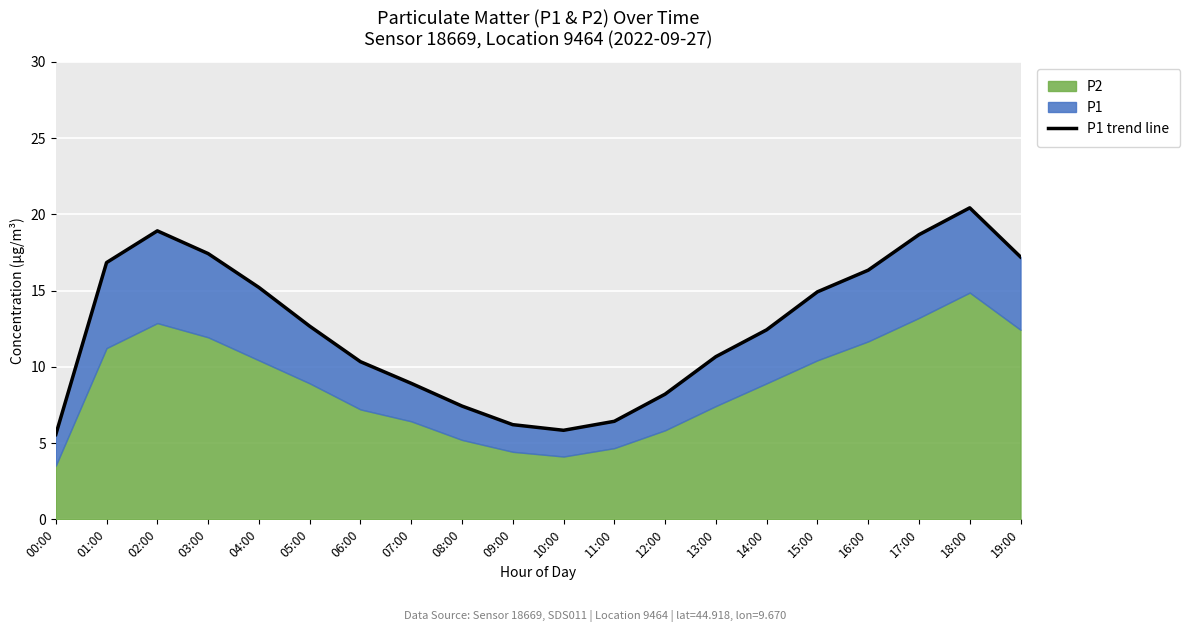

At which label does the data first exceed 12?

01:00